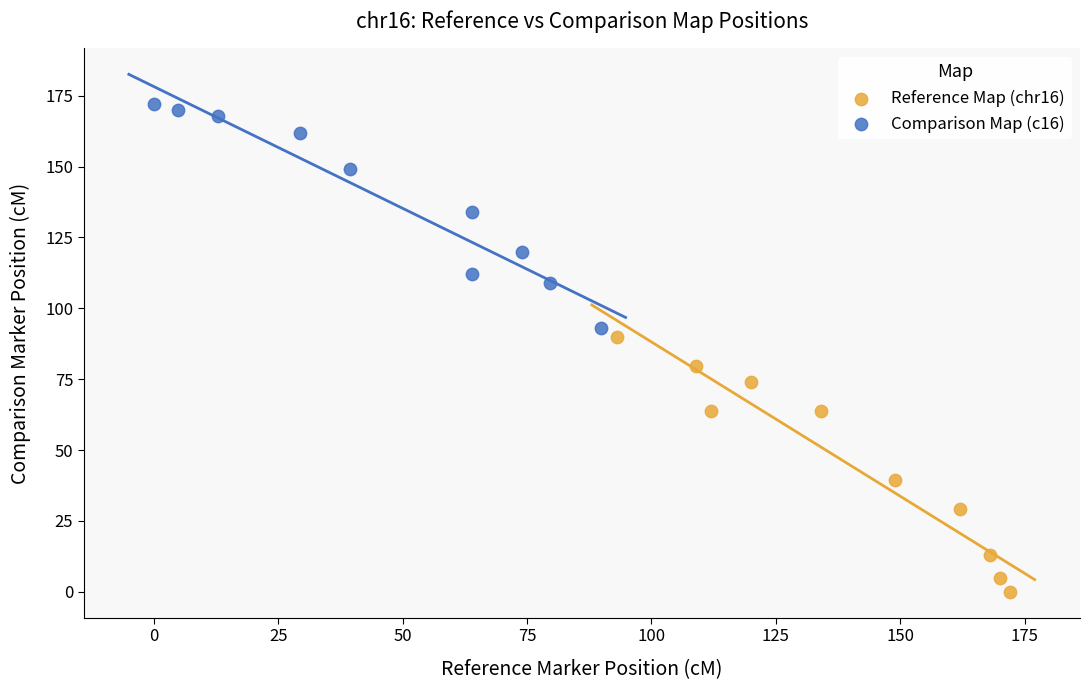

What are all the series names shown in the legend?

Reference Map (chr16), Comparison Map (c16)